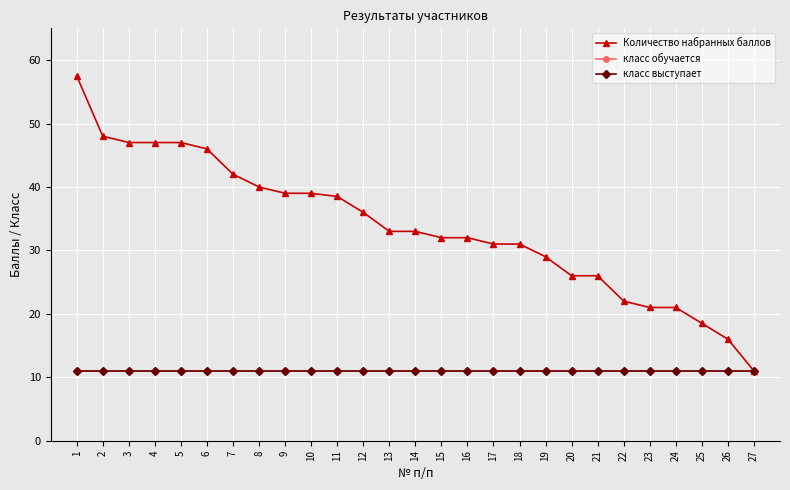

Reading left to right, transcribe all the data shown in this chart.

Количество набранных баллов: 57.5	48.0	47.0	47.0	47.0	46.0	42.0	40.0	39.0	39.0	38.5	36.0	33.0	33.0	32.0	32.0	31.0	31.0	29.0	26.0	26.0	22.0	21.0	21.0	18.5	16.0	11.0
класс обучается: 11.0	11.0	11.0	11.0	11.0	11.0	11.0	11.0	11.0	11.0	11.0	11.0	11.0	11.0	11.0	11.0	11.0	11.0	11.0	11.0	11.0	11.0	11.0	11.0	11.0	11.0	11.0
класс выступает: 11.0	11.0	11.0	11.0	11.0	11.0	11.0	11.0	11.0	11.0	11.0	11.0	11.0	11.0	11.0	11.0	11.0	11.0	11.0	11.0	11.0	11.0	11.0	11.0	11.0	11.0	11.0